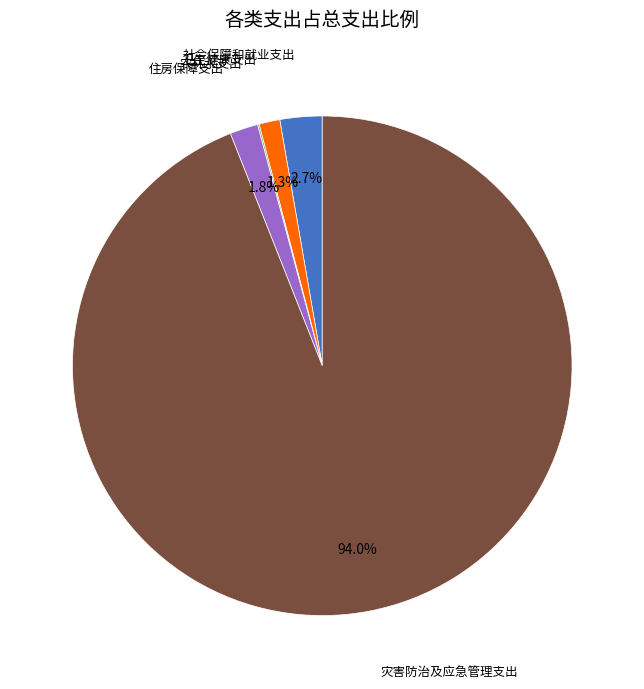

What is the largest slice in the pie chart?

灾害防治及应急管理支出